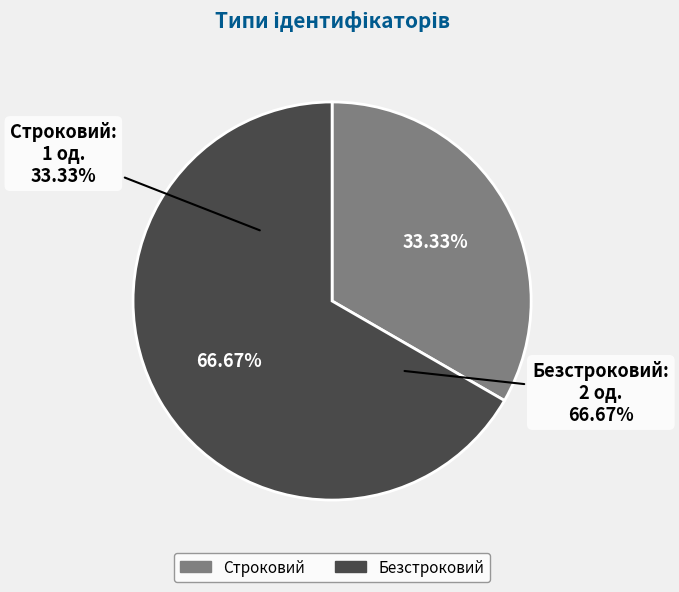

Is it true that Безстроковий is 67% of the pie?

True